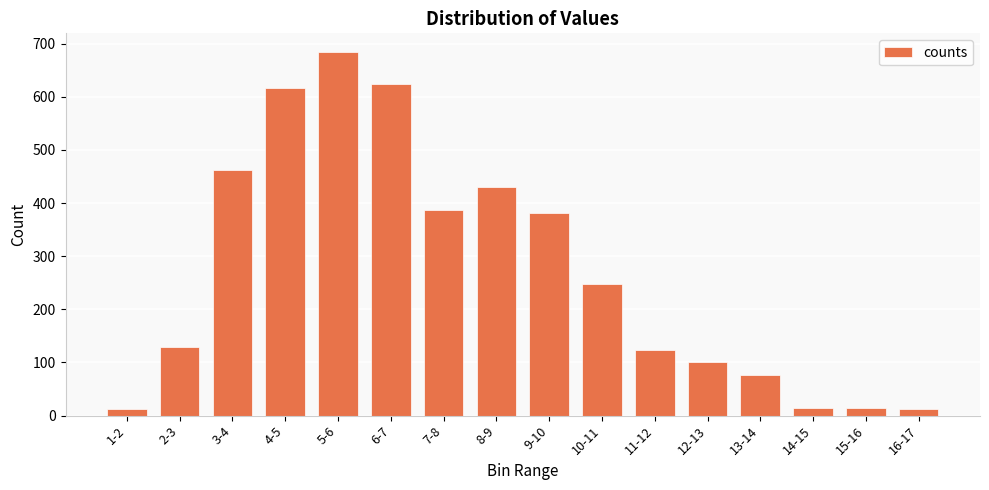

Which category has the highest value across all series?

5-6